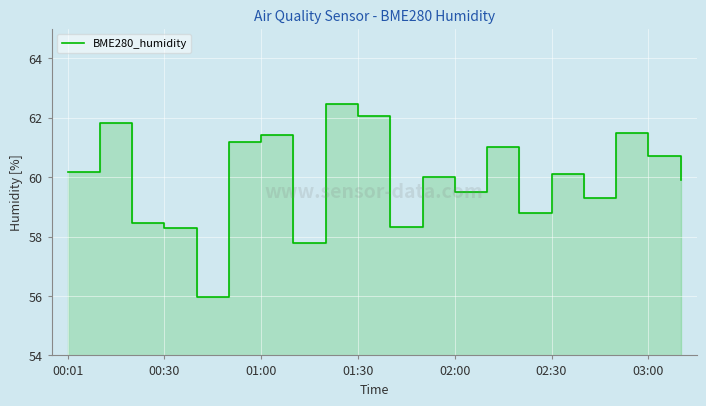

Is it true that the value at 10 is 40.6?

False